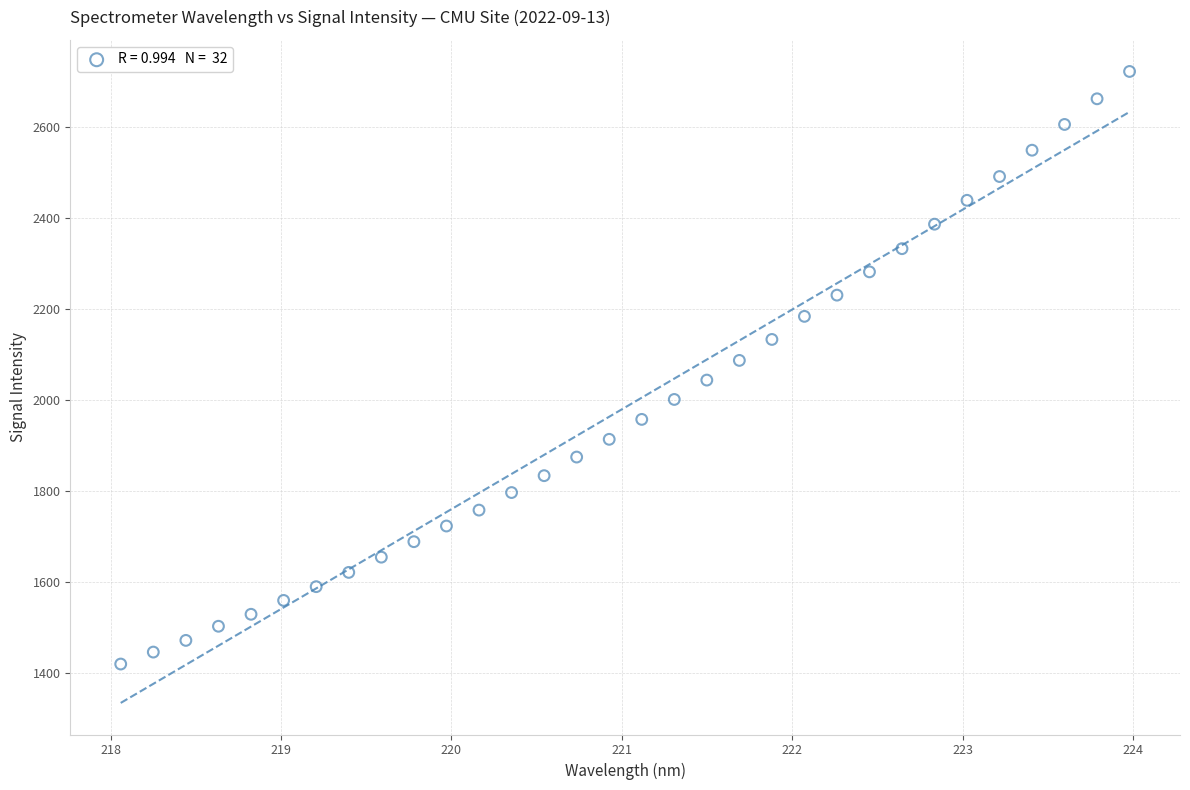

What is the range of Y values (max minus min)?

1301.6